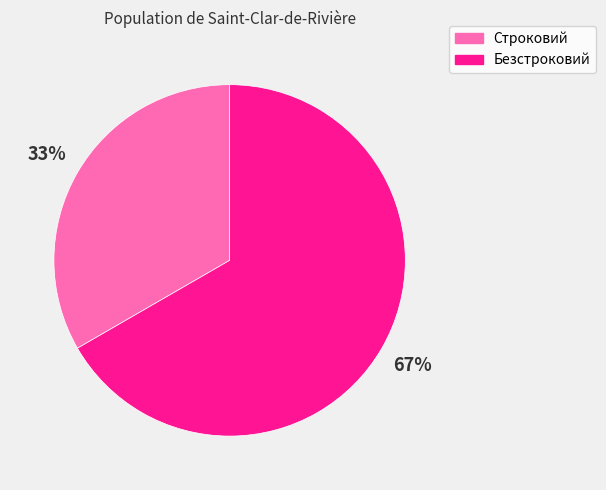

To the nearest percent, what portion does Строковий represent?

33%